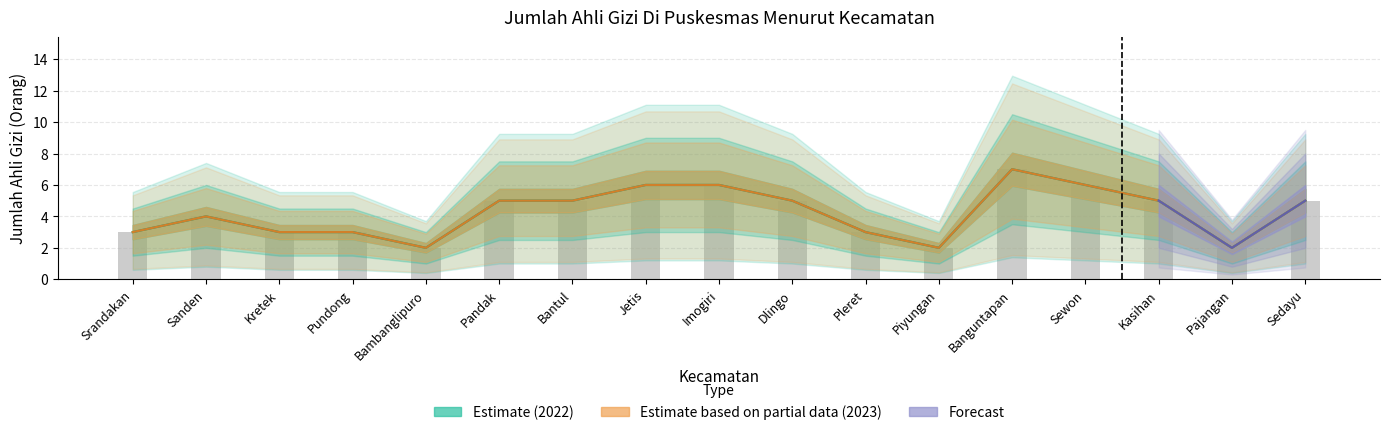

Reading left to right, list all the values displayed in this chart.

2022: Srandakan=3	Sanden=4	Kretek=3	Pundong=3	Bambanglipuro=2	Pandak=5	Bantul=5	Jetis=6	Imogiri=6	Dlingo=5	Pleret=3	Piyungan=2	Banguntapan=7	Sewon=6	Kasihan=5	Pajangan=2	Sedayu=5
2023: Srandakan=3	Sanden=4	Kretek=3	Pundong=3	Bambanglipuro=2	Pandak=5	Bantul=5	Jetis=6	Imogiri=6	Dlingo=5	Pleret=3	Piyungan=2	Banguntapan=7	Sewon=6	Kasihan=5	Pajangan=2	Sedayu=5